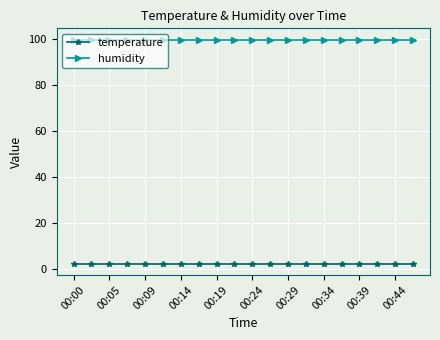

How many lines are shown in the chart?

2